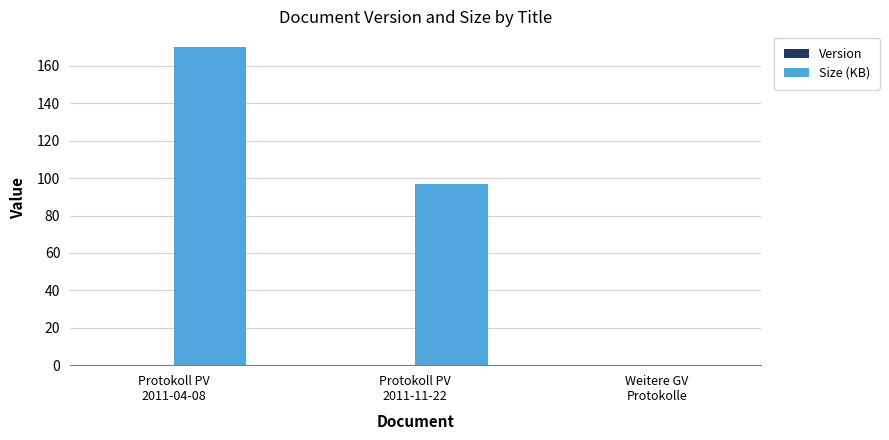

What is the approximate value of Size (KB) at Protokoll PV
2011-04-08?

170.0